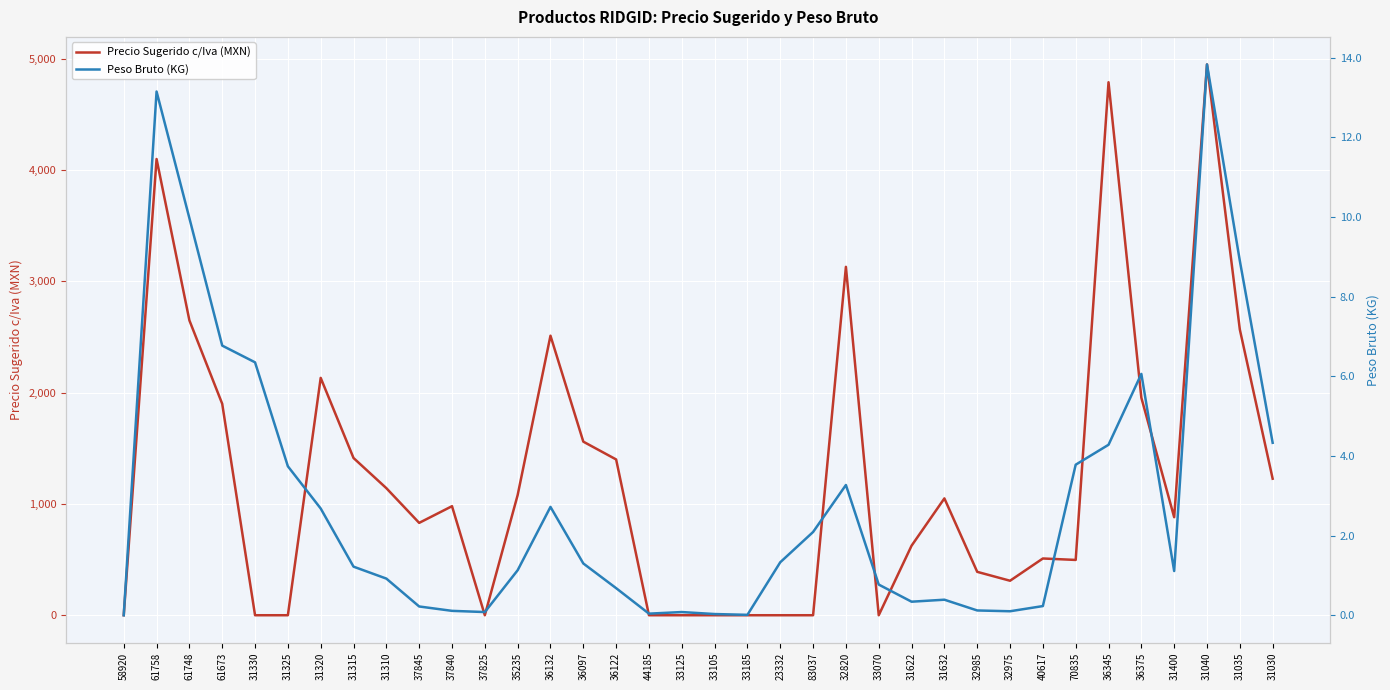

Is the value of Precio Sugerido c/Iva (MXN) at 36122 greater than the value of Peso Bruto (KG) at 31400?

Yes